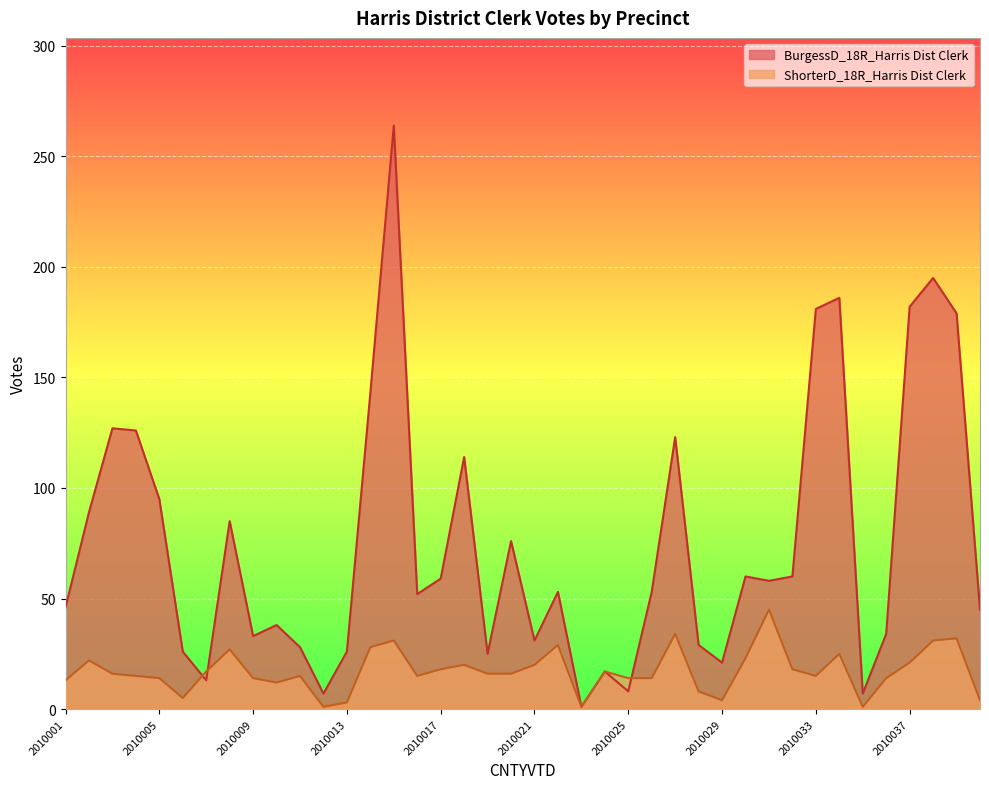

What is the spread (max minus min) of values at 2010039?

147